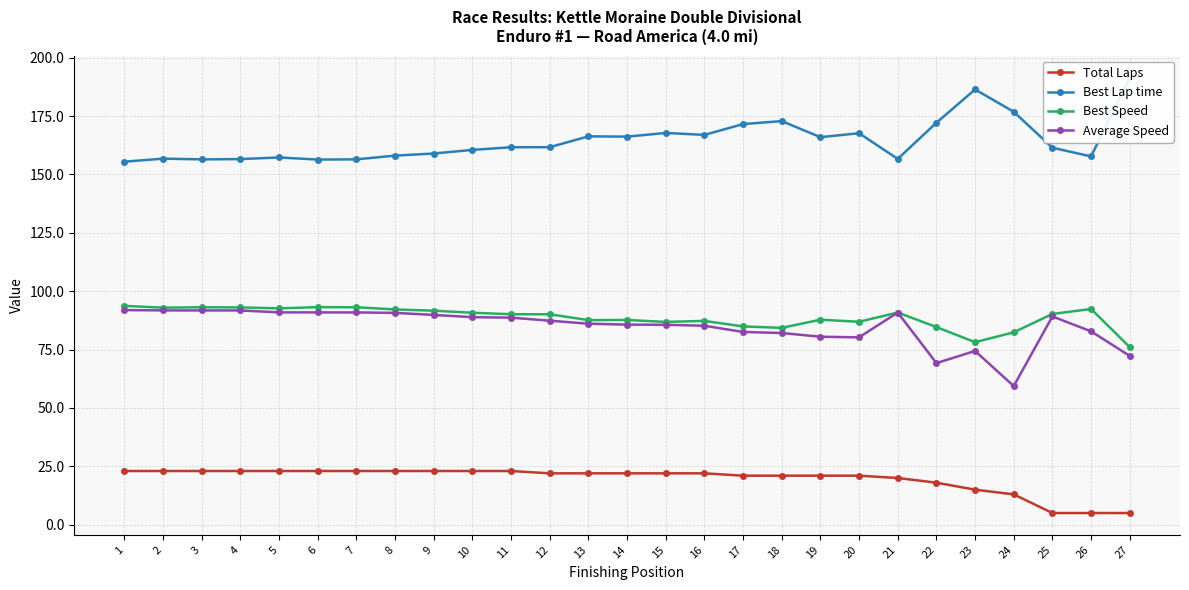

What is the sum of the Average Speed values at 1 and 16?

177.1